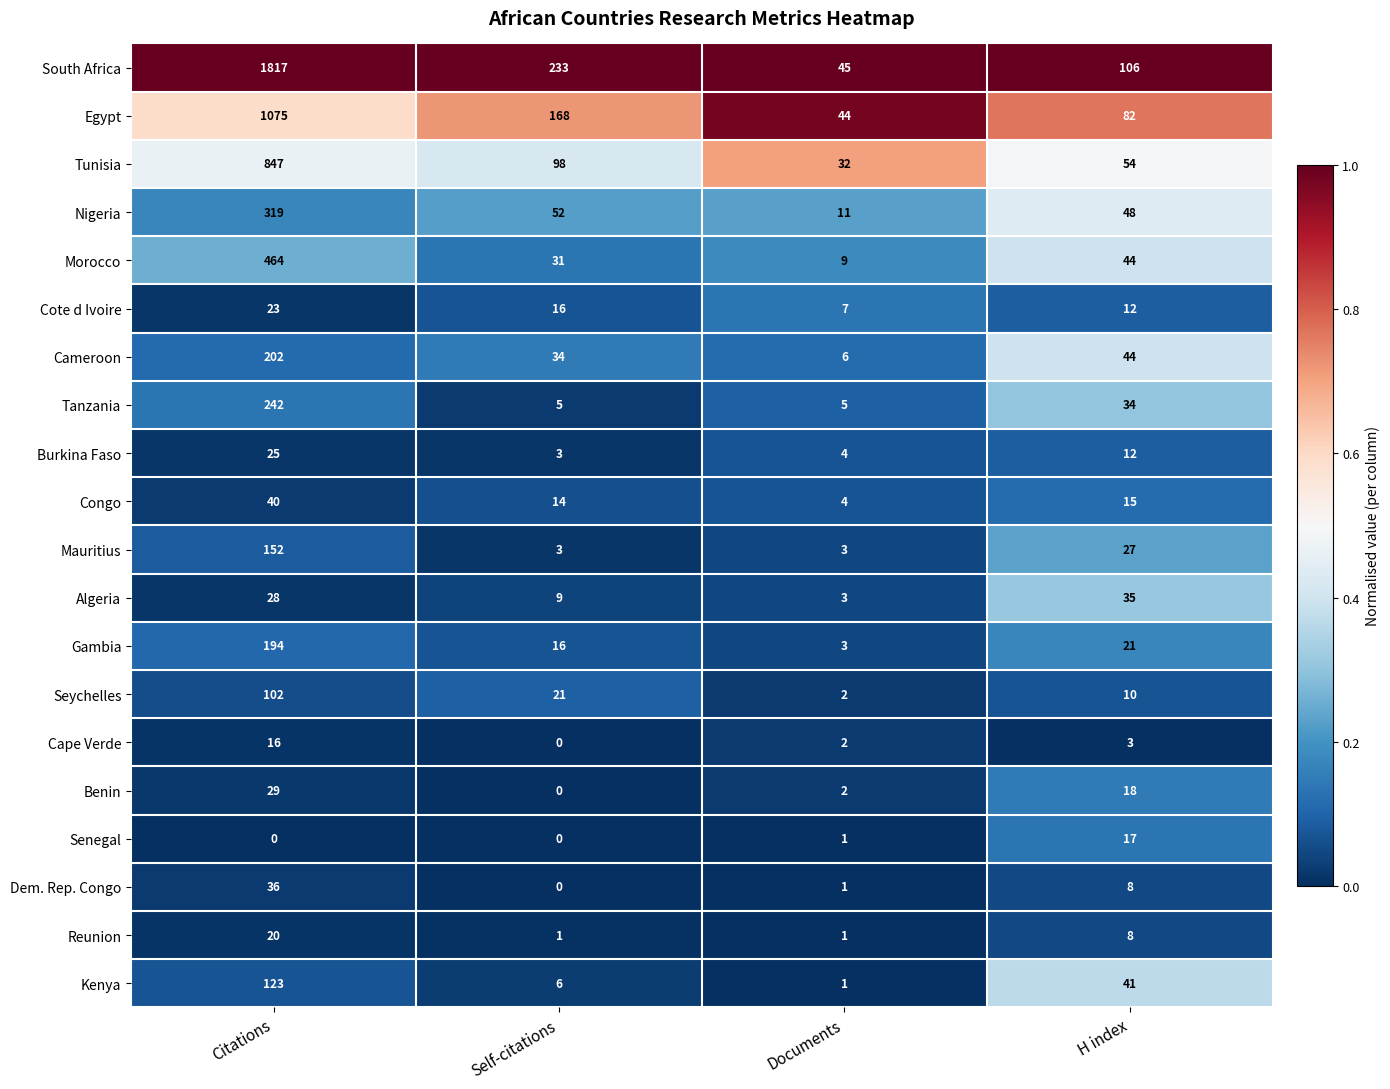

The Cote d Ivoire series shows 9 at Self-citations. True or false?

False